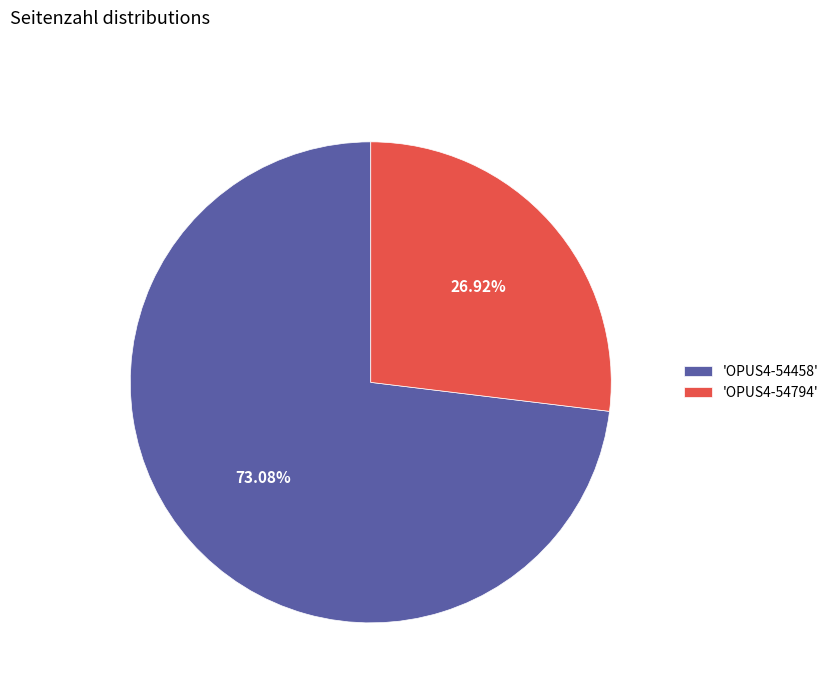

Which category has the biggest portion of the pie?

'OPUS4-54458'